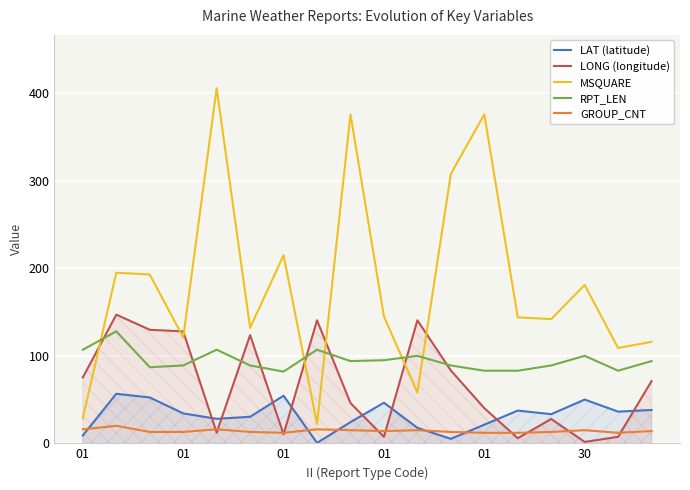

True or false: MSQUARE and GROUP_CNT cross at least once.

False